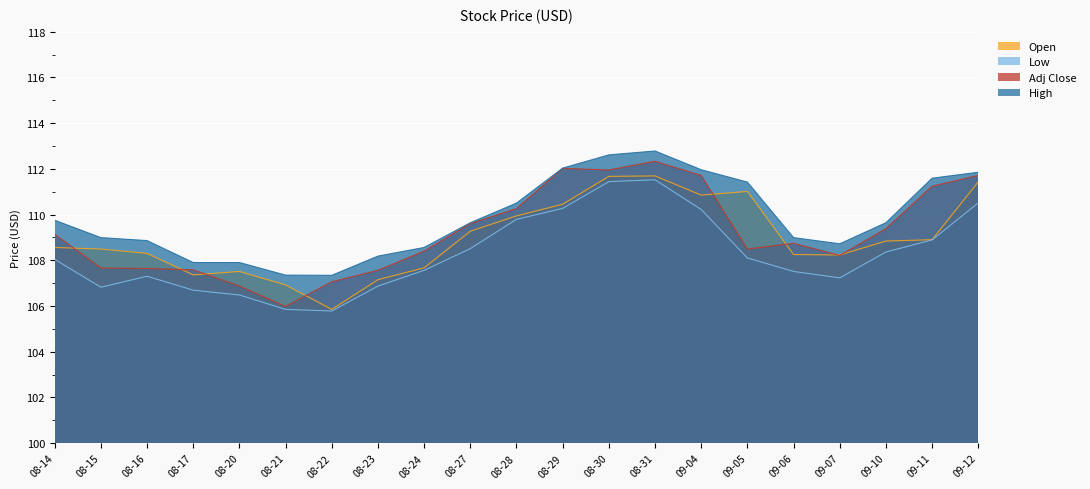

How many interior local valleys does the High series have?

2